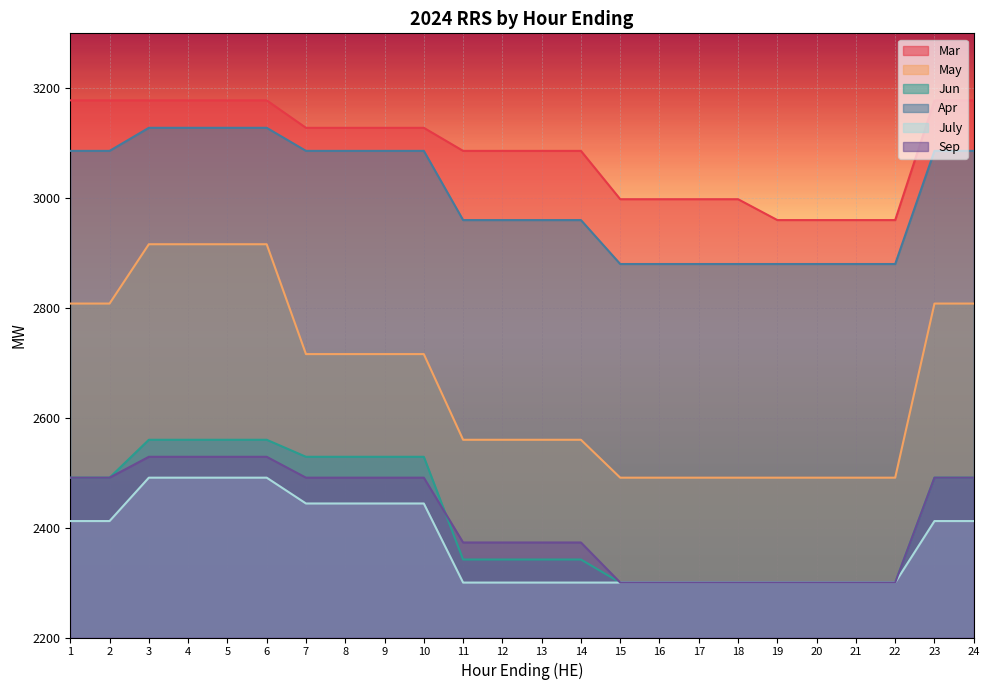

What is the average value of the Jun series?

2420